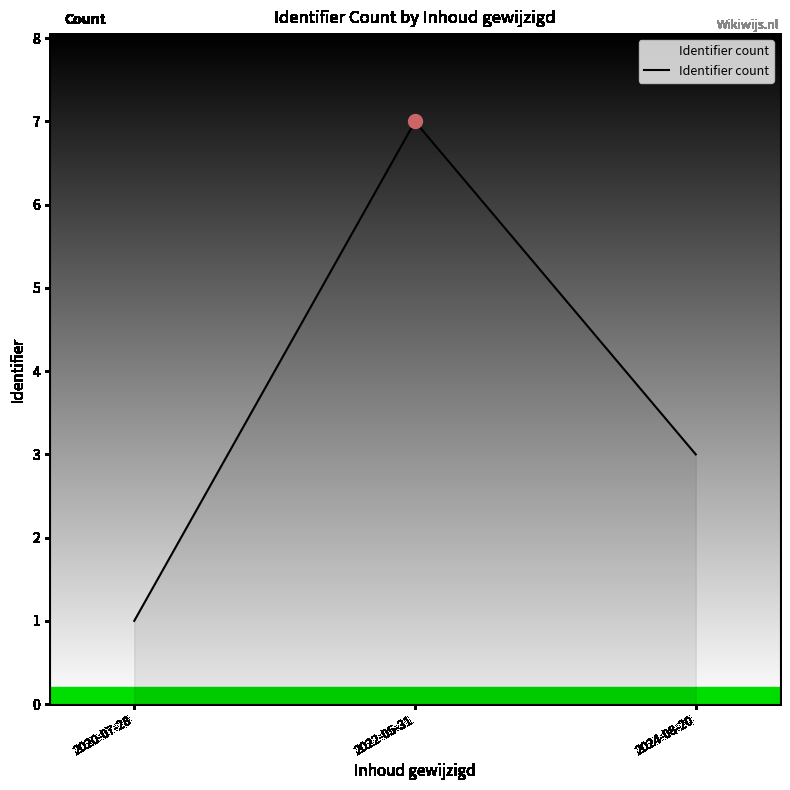

What is the sum of all values?

11